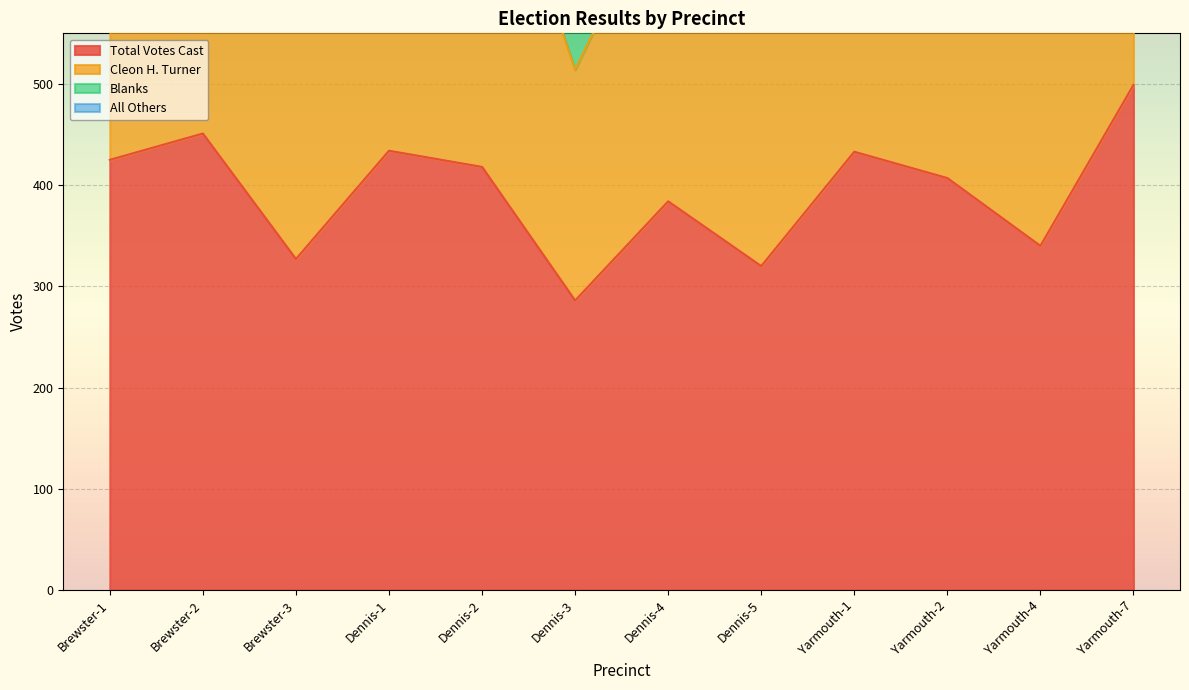

True or false: Cleon H. Turner and Total Votes Cast intersect in this chart.

False